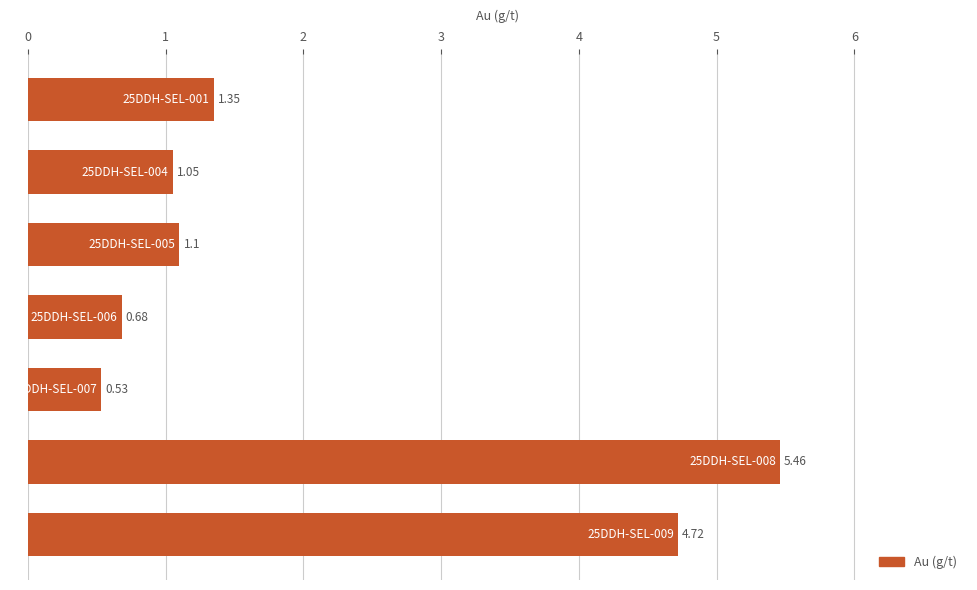

What is the sum of all values?

14.9